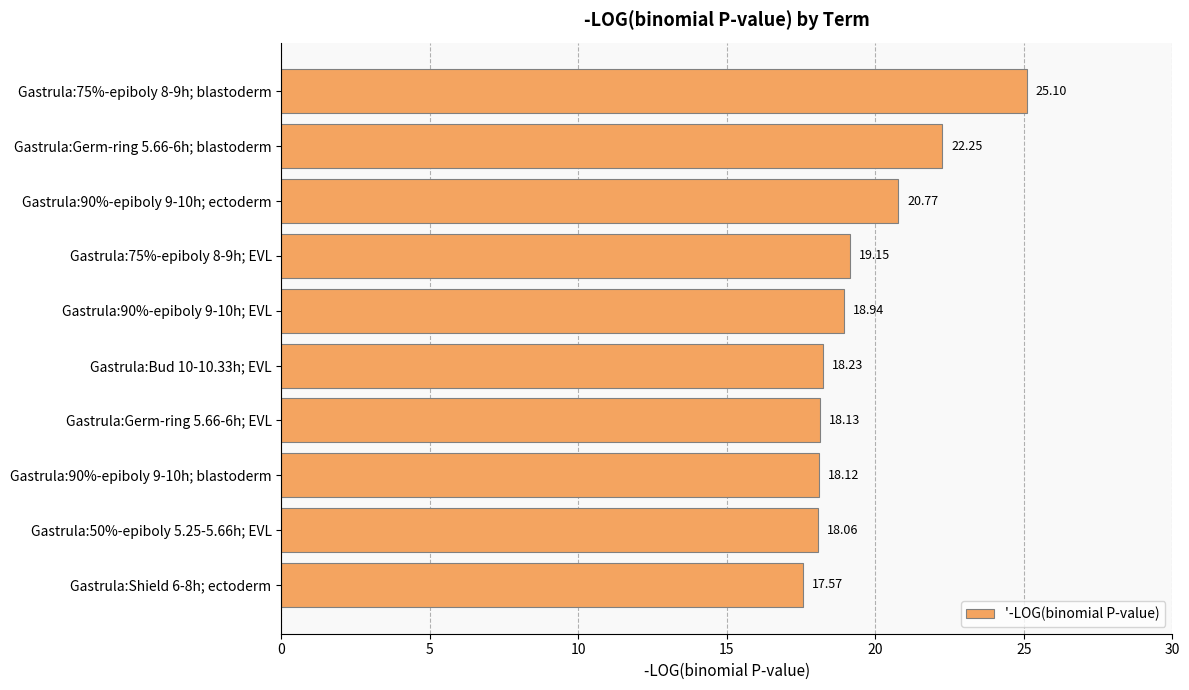

Approximately how many times larger is the value at Gastrula:90%-epiboly 9-10h; ectoderm compared to Gastrula:Shield 6-8h; ectoderm?

1.2